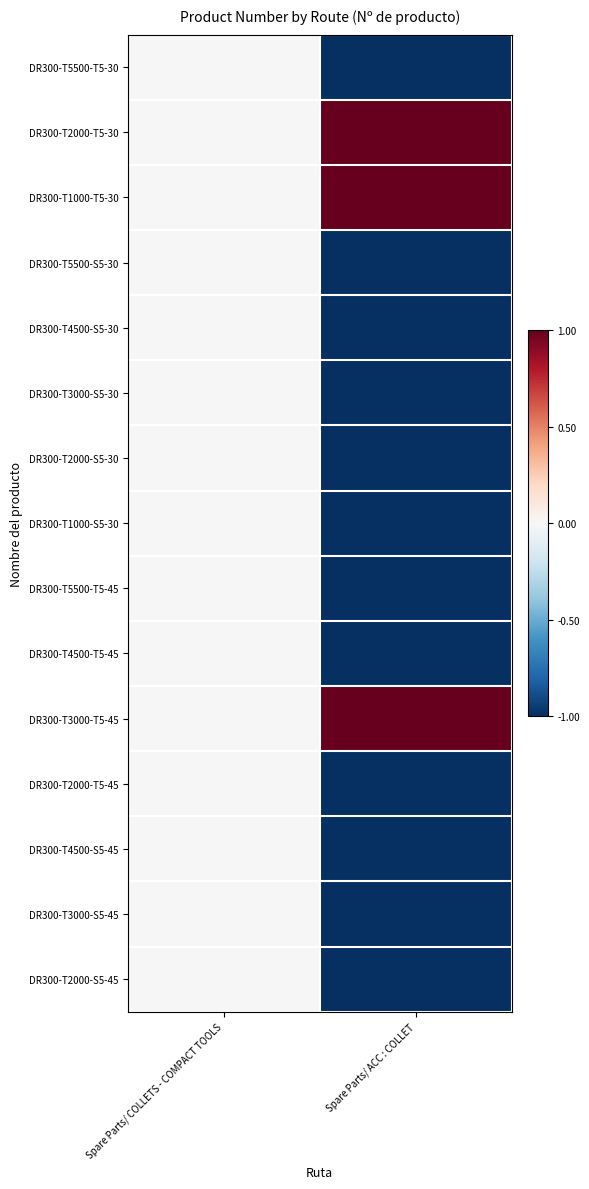

Rank the series at Spare Parts/ COLLETS - COMPACT TOOLS from highest to lowest value.

DR300-T5500-T5-30, DR300-T2000-T5-30, DR300-T1000-T5-30, DR300-T5500-S5-30, DR300-T4500-S5-30, DR300-T3000-S5-30, DR300-T2000-S5-30, DR300-T1000-S5-30, DR300-T5500-T5-45, DR300-T4500-T5-45, DR300-T3000-T5-45, DR300-T2000-T5-45, DR300-T4500-S5-45, DR300-T3000-S5-45, DR300-T2000-S5-45